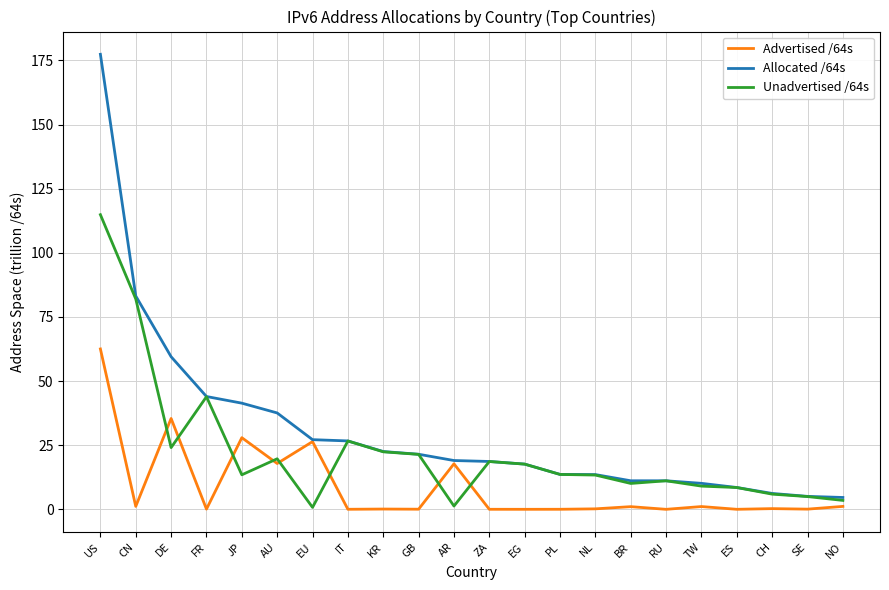

What are all the series names shown in the legend?

Advertised /64s, Allocated /64s, Unadvertised /64s